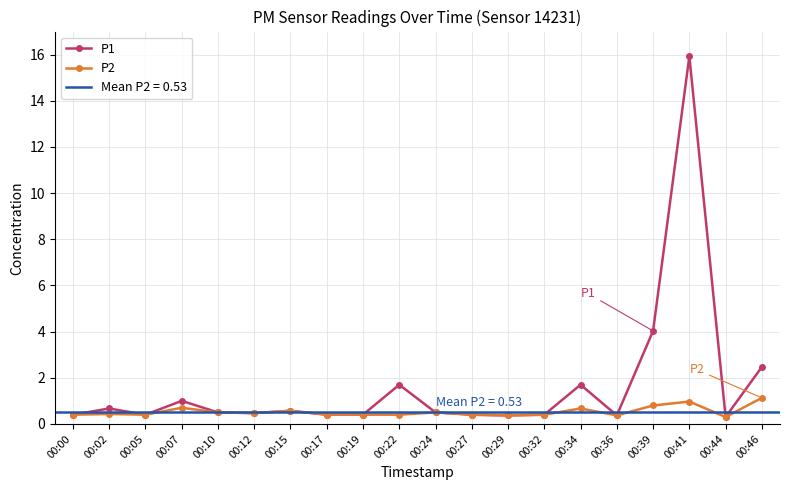

At which category is the sum across all series the highest?

00:41